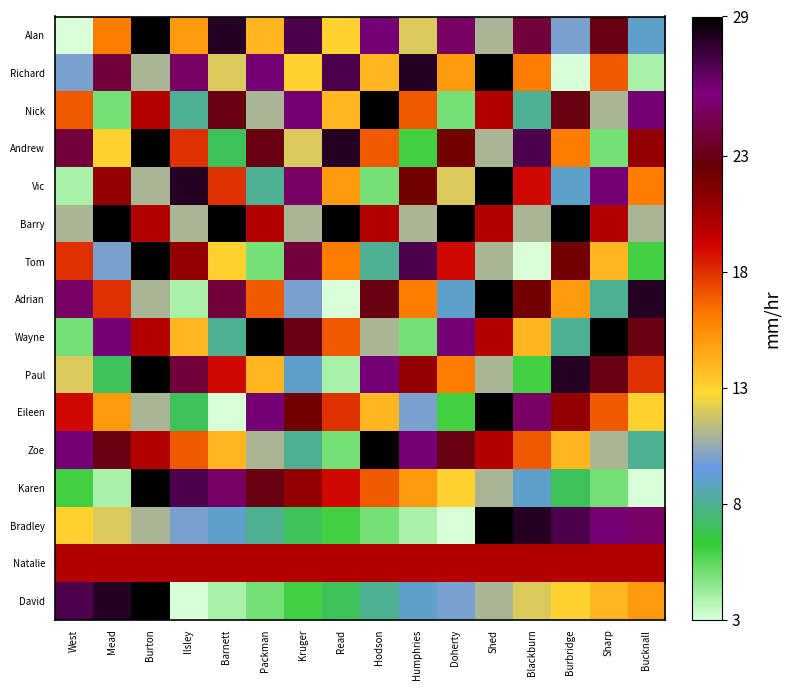

At which category is the sum across all series the highest?

Burton